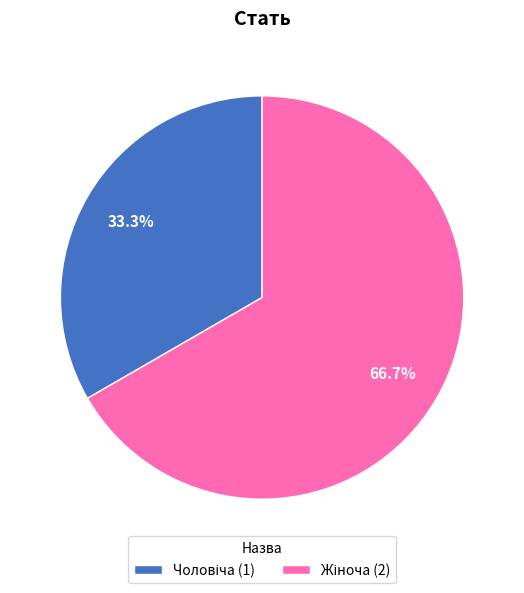

Is there any slice that represents more than half of the pie?

Yes